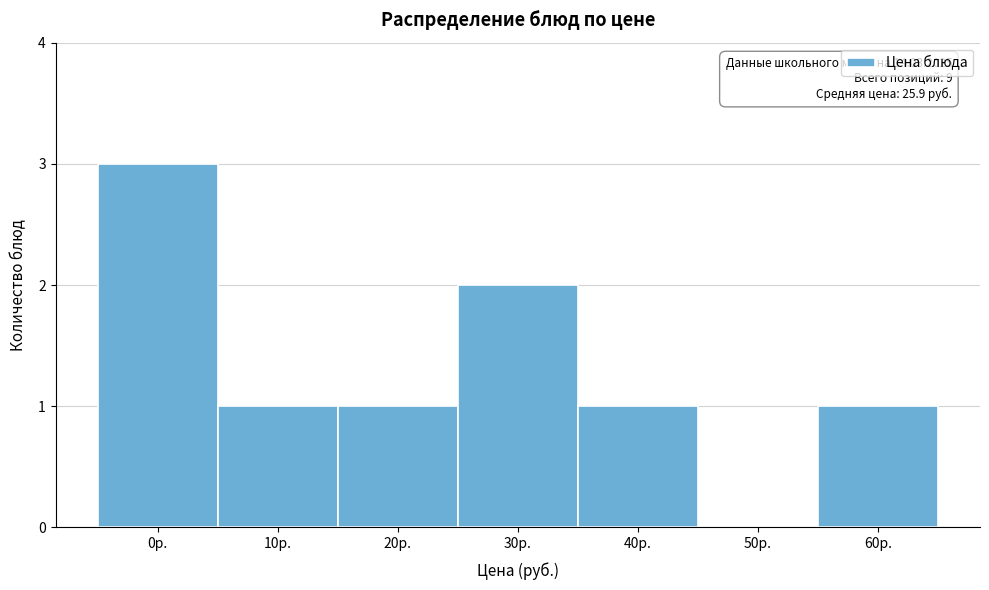

Reading right to left, list all the values displayed in this chart.

60р.=1	50р.=0	40р.=1	30р.=2	20р.=1	10р.=1	0р.=3